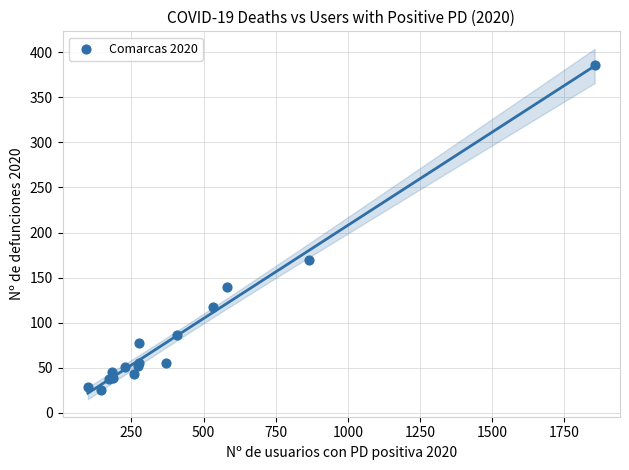

What Y value in the scatter plot is closest to 205?

170.0